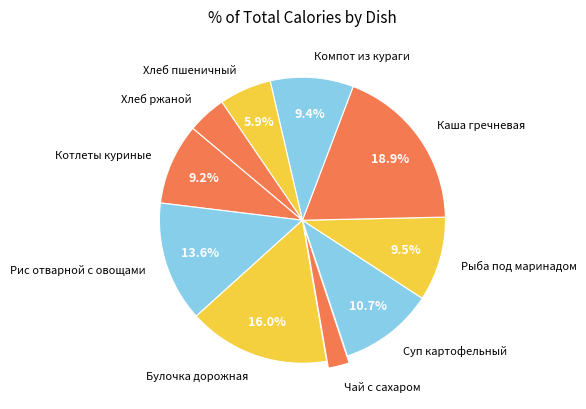

Is the sum of Чай с сахаром and Хлеб пшеничный greater than half?

No